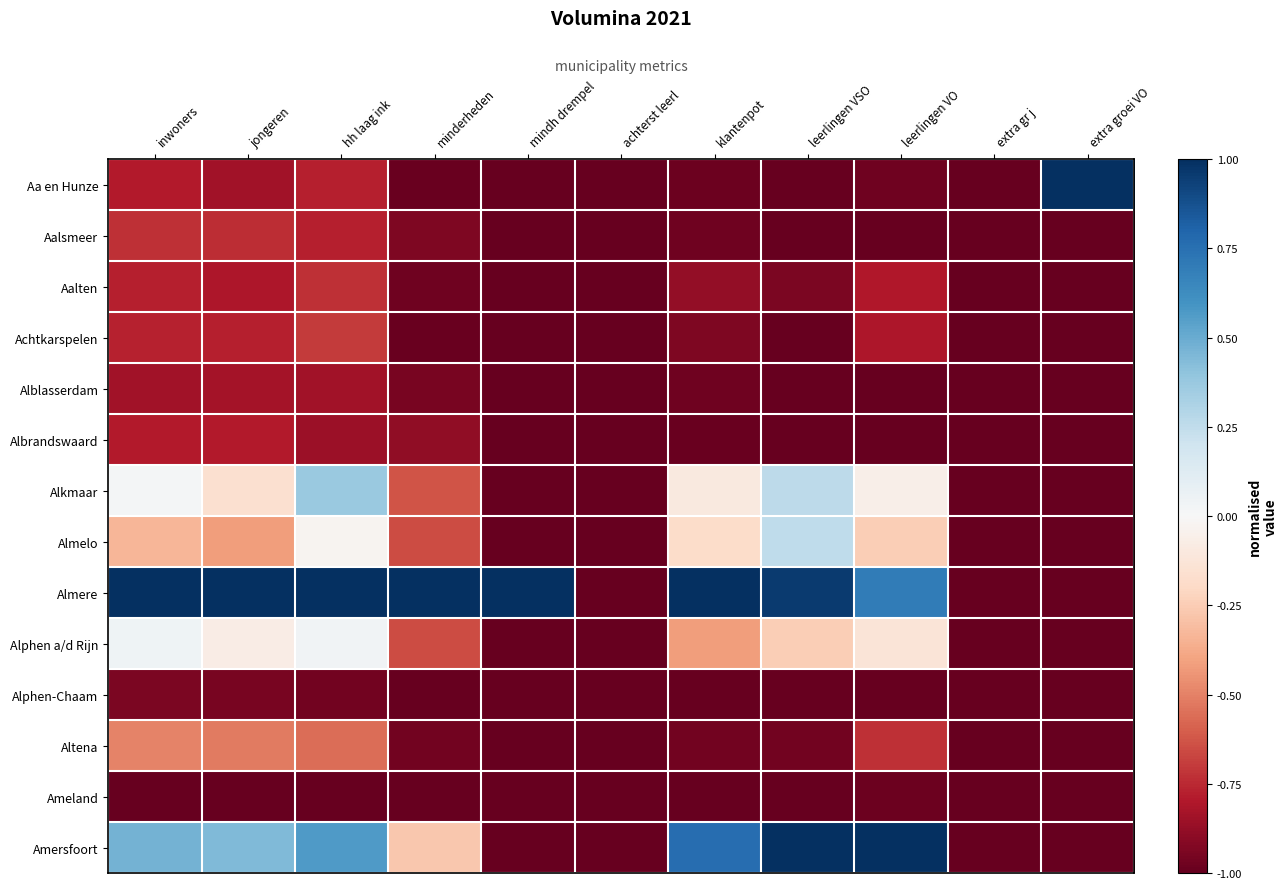

What is the total value across all series at hh laag ink?

-5.3